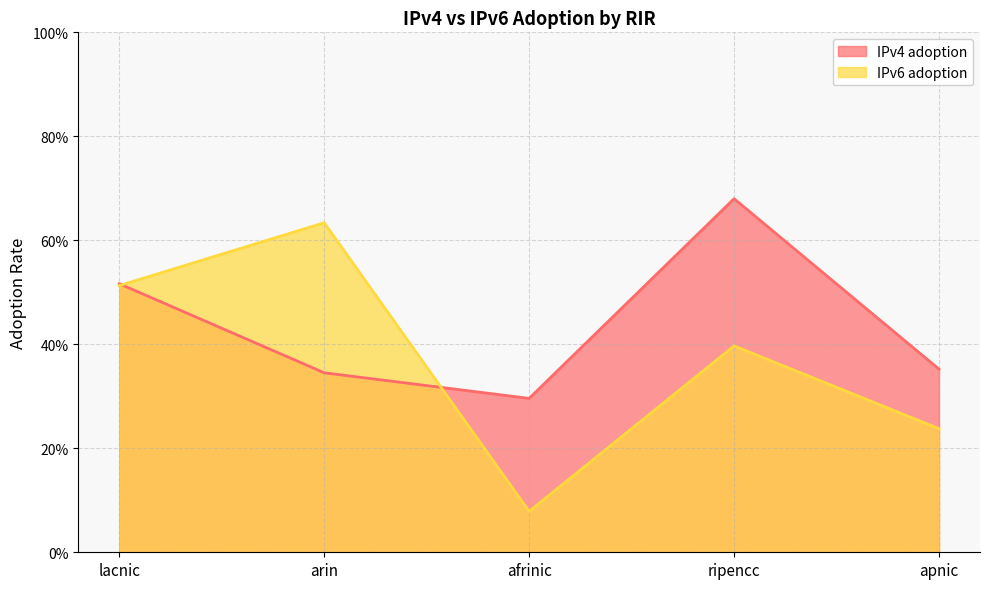

Where is IPv6 adoption nearest to the value 0?

afrinic